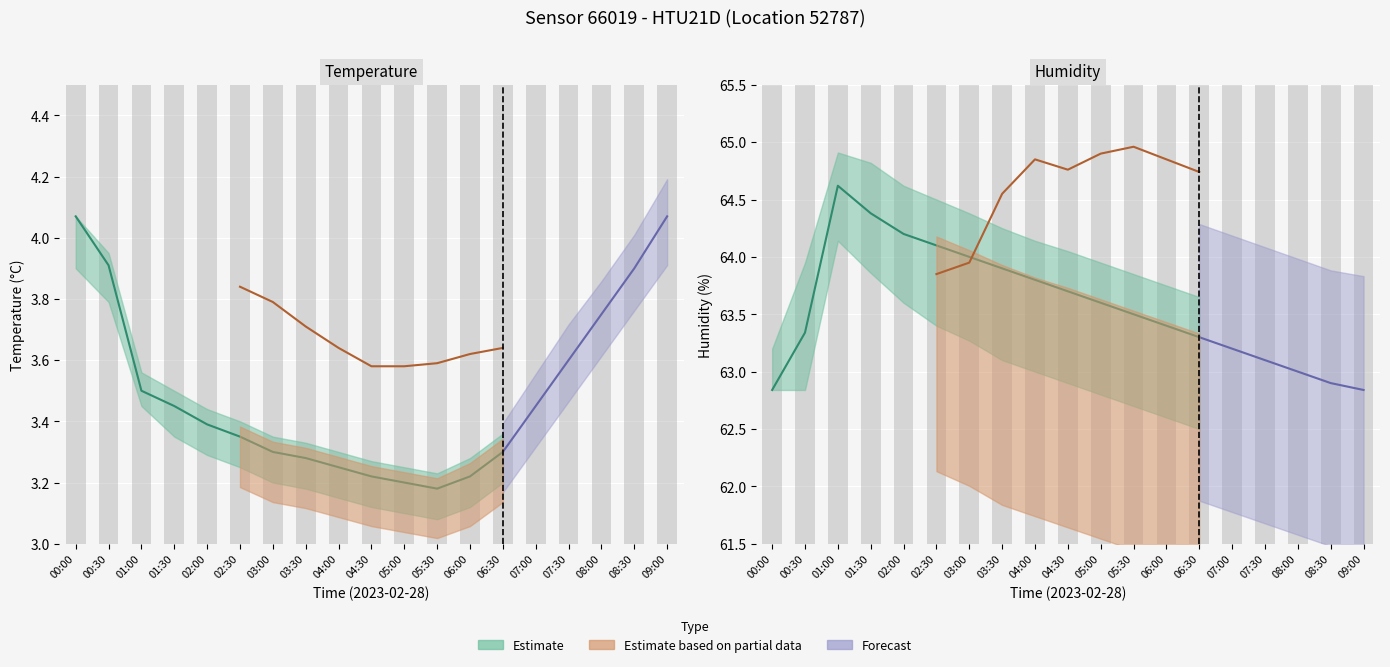

Is it true that temperature_low equals 3.2 at 03:00?

True